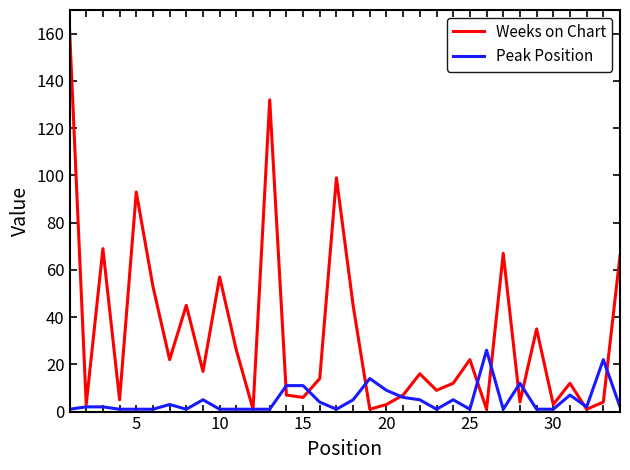

True or false: Peak Position has more than 2 points higher than both neighbors.

True